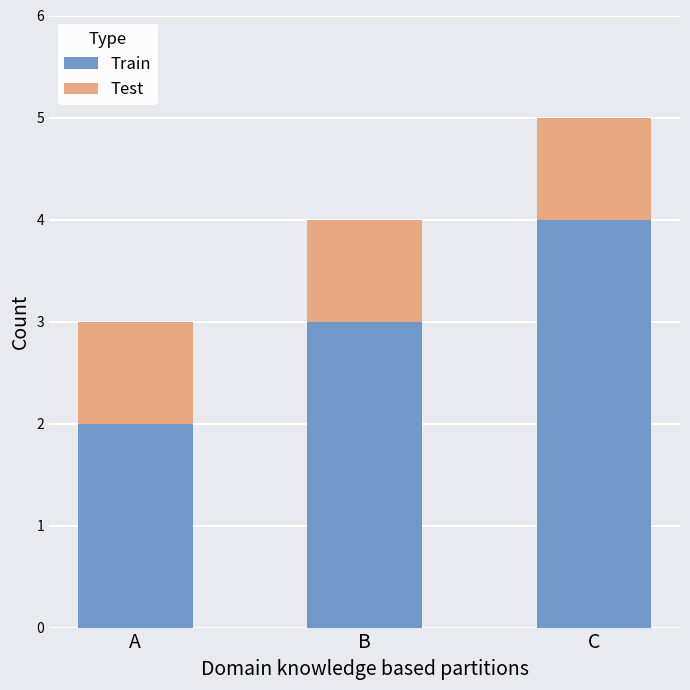

The Train series shows 5 at B. True or false?

False